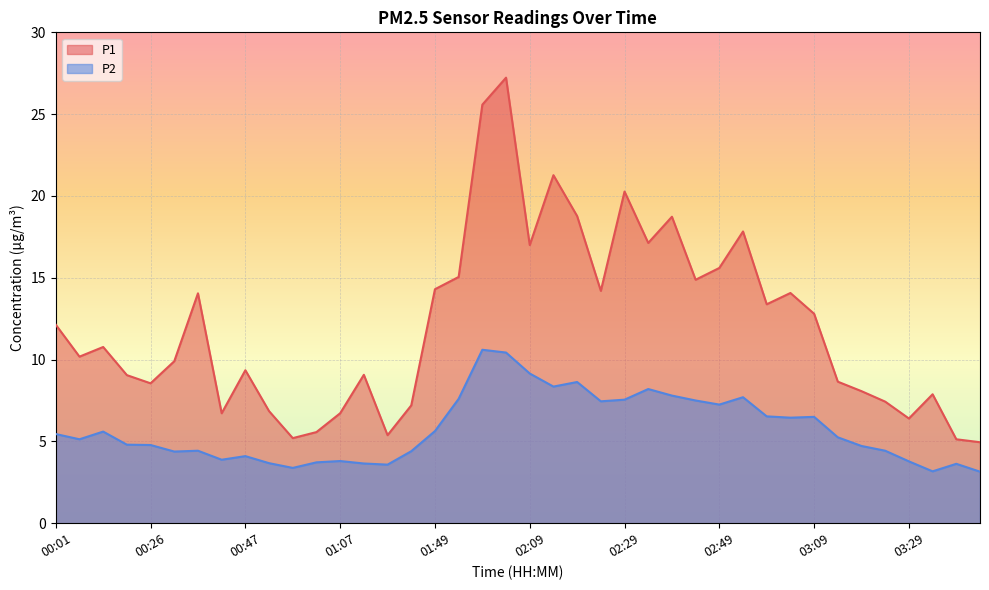

What is the total value across all series at 02:59?

19.9